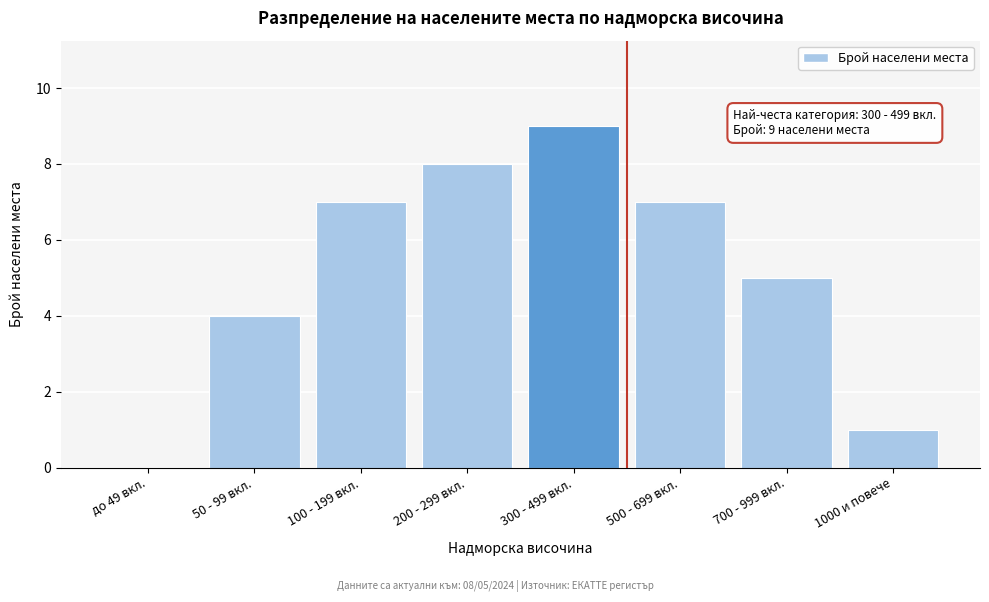

Reading left to right, list all the values displayed in this chart.

до 49 вкл.=0	50 - 99 вкл.=4	100 - 199 вкл.=7	200 - 299 вкл.=8	300 - 499 вкл.=9	500 - 699 вкл.=7	700 - 999 вкл.=5	1000 и повече=1